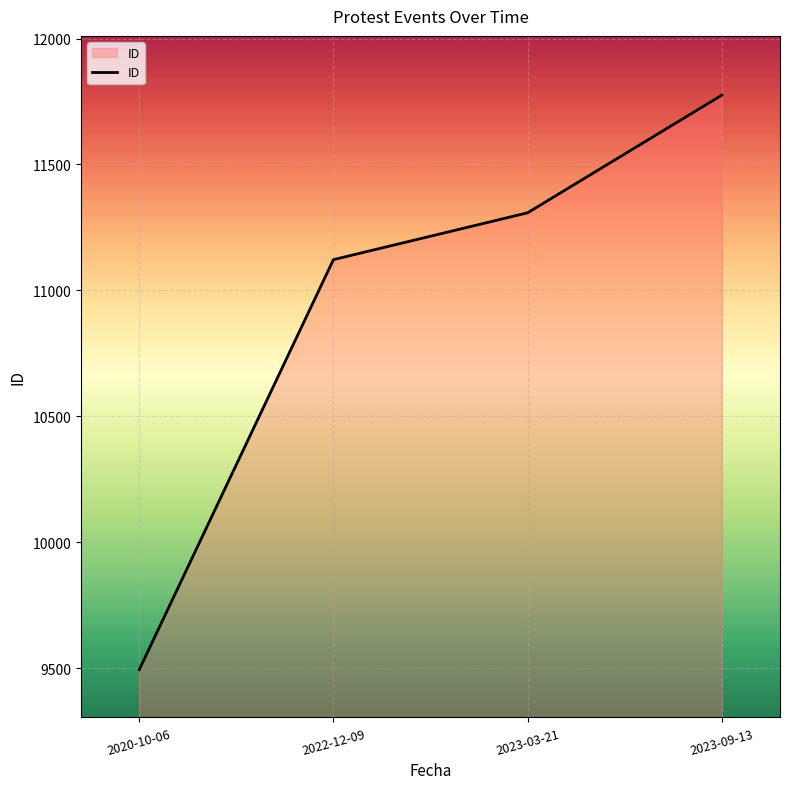

What is the average value?

10925